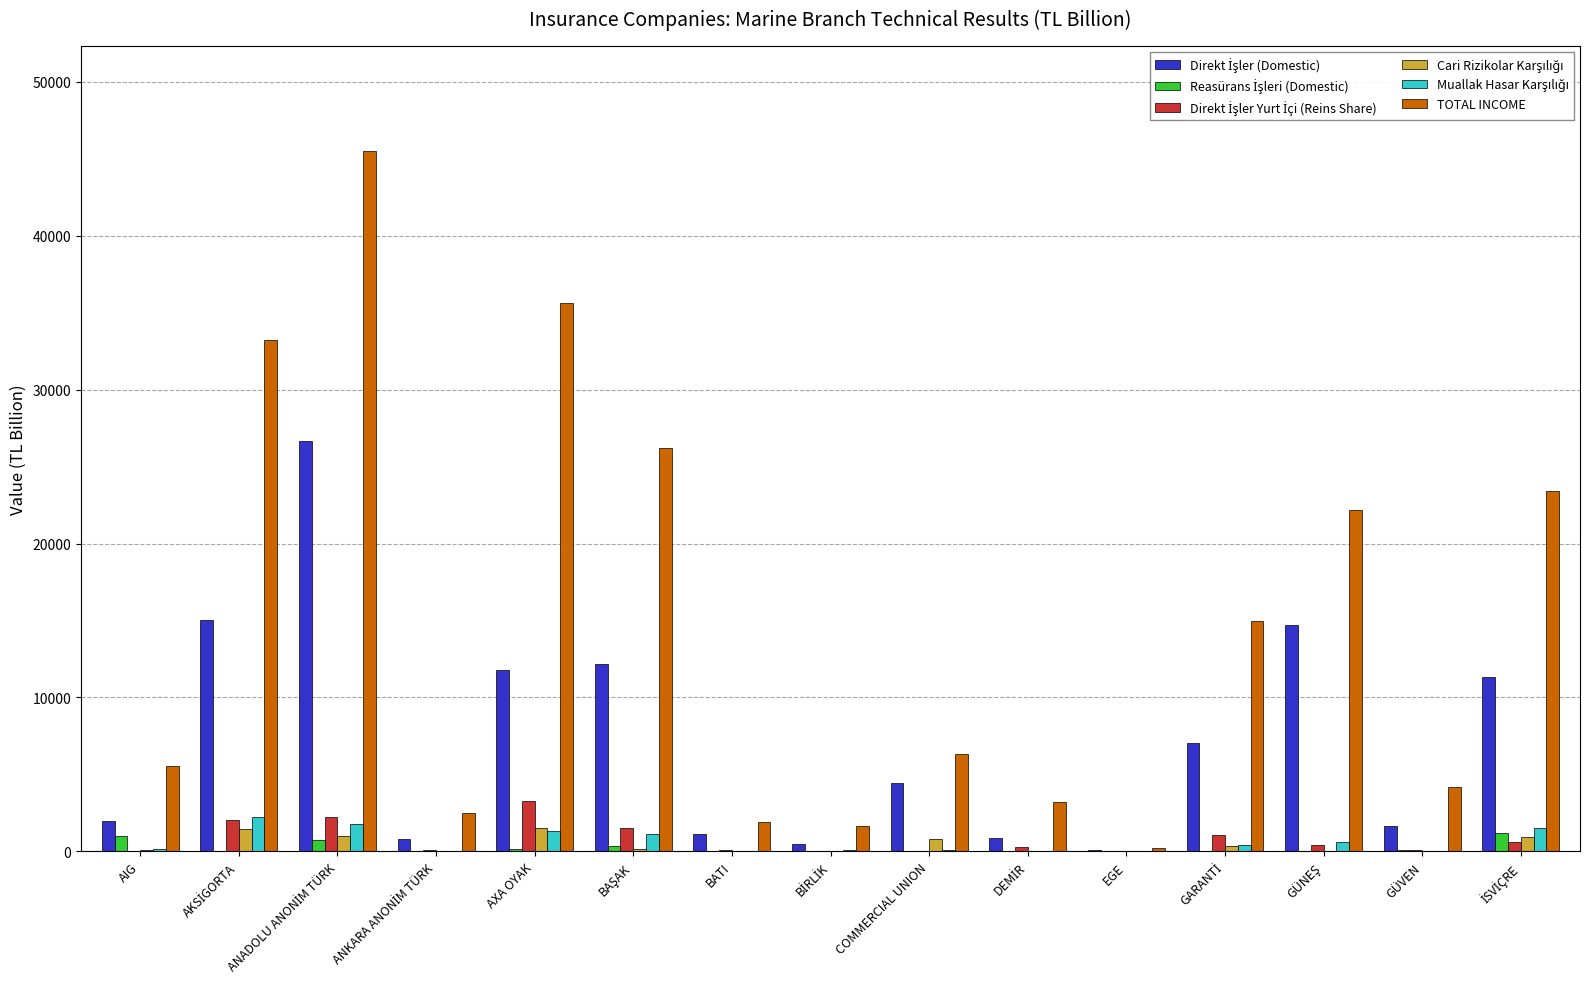

What is the greatest value displayed?

45488